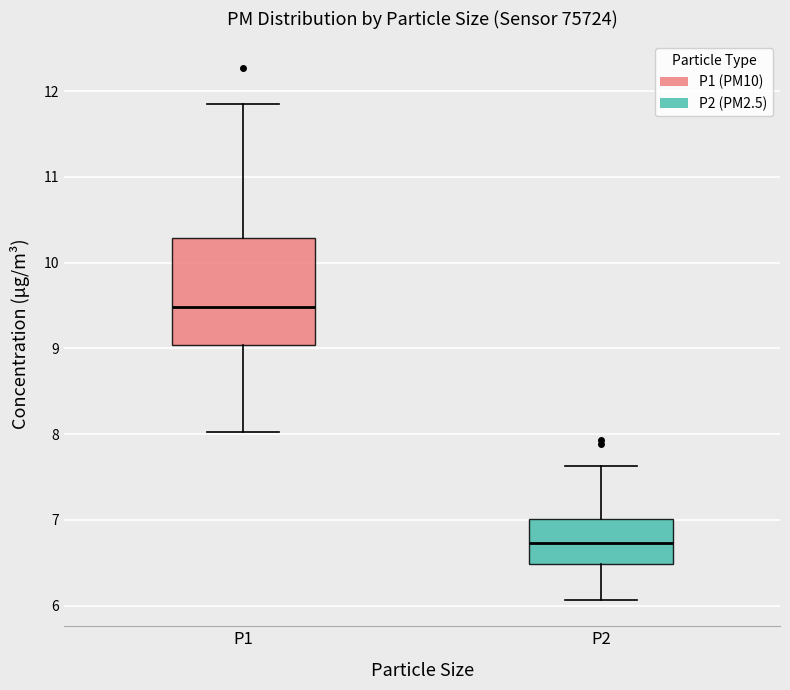

Which box has the lowest median line?

P2